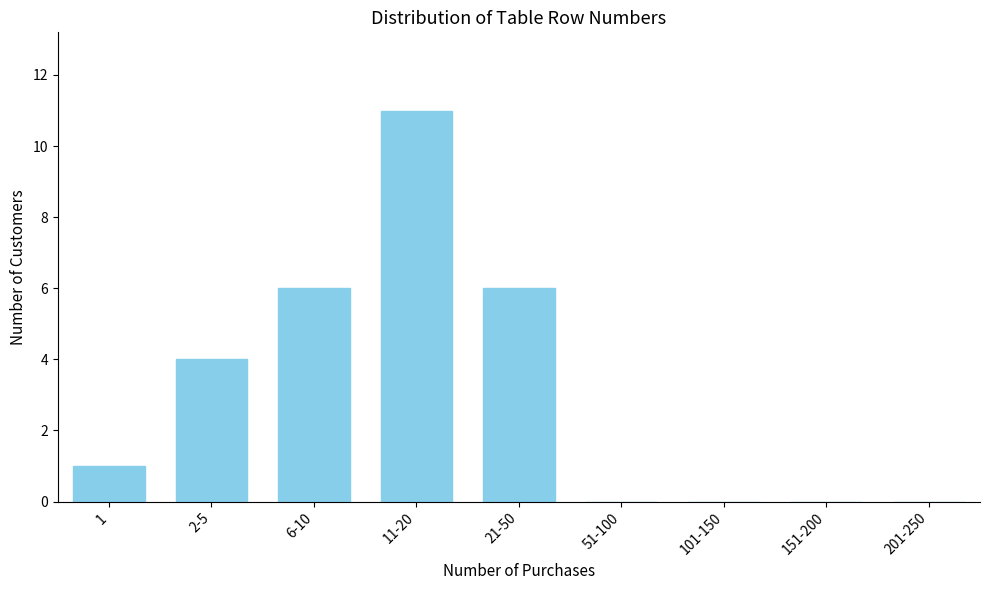

Reading left to right, transcribe all the data shown in this chart.

1=1	2-5=4	6-10=6	11-20=11	21-50=6	51-100=0	101-150=0	151-200=0	201-250=0